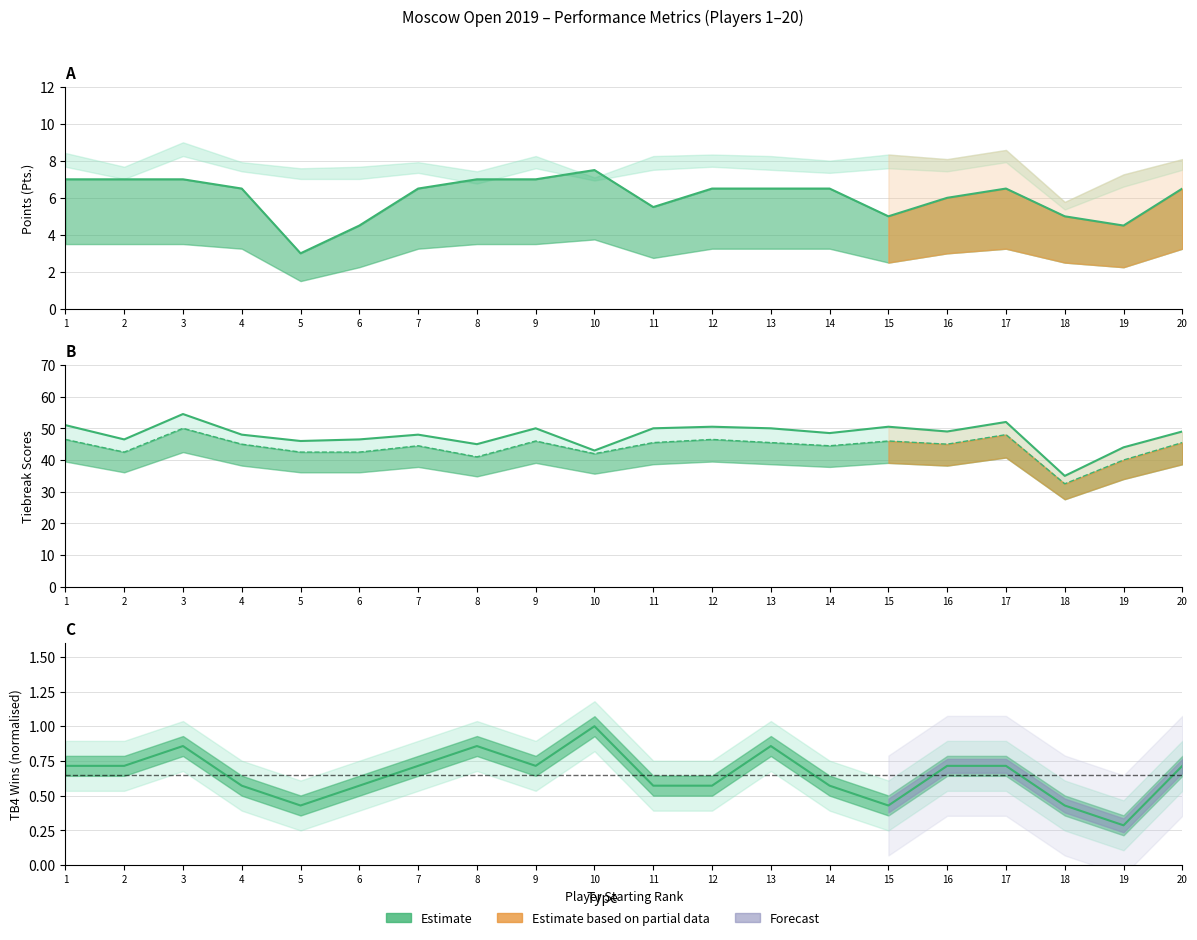

Where does the Pts series first go above 6?

1